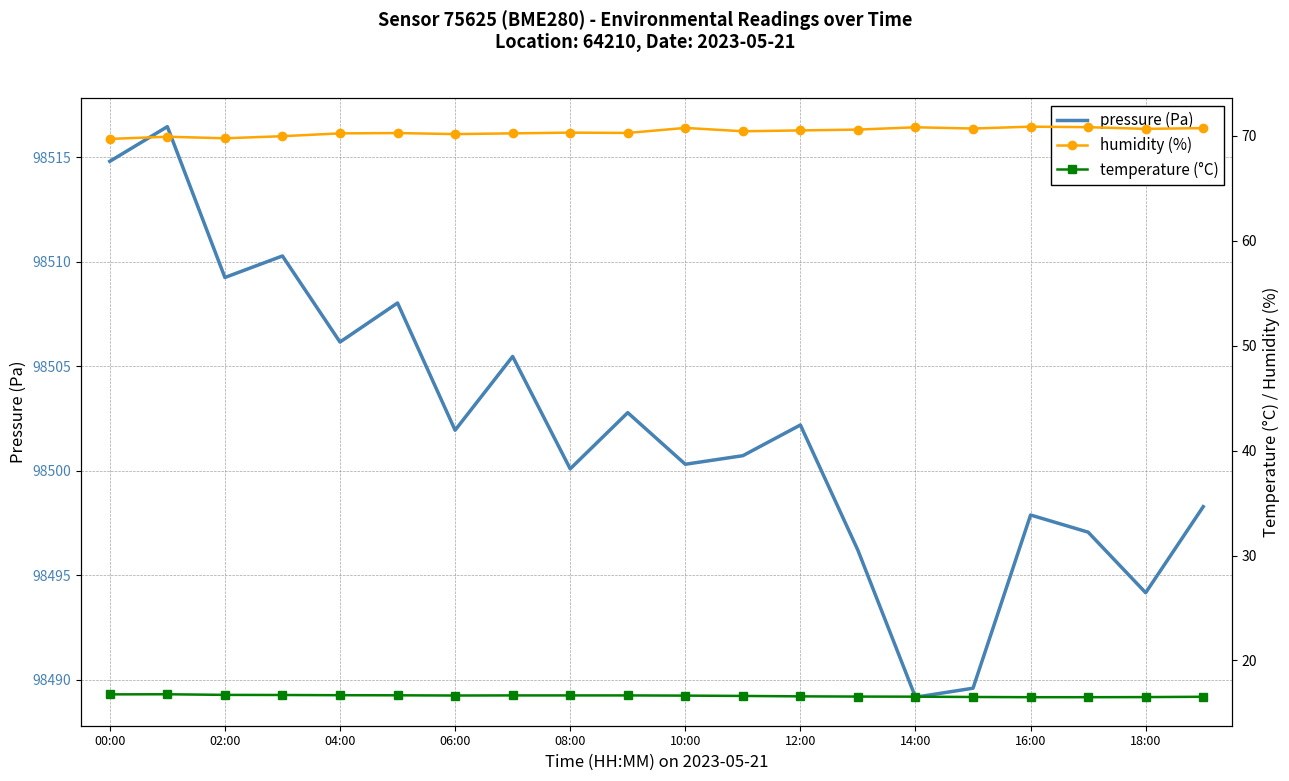

Which has a higher value, 10 or 13?

10